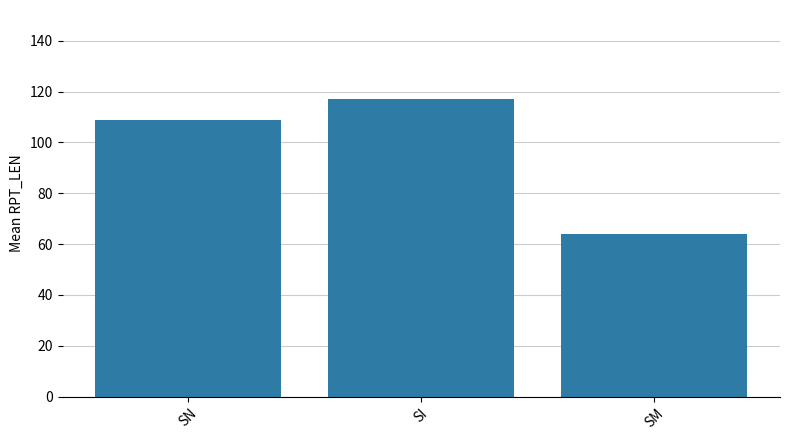

How many data points are less than 109?

1